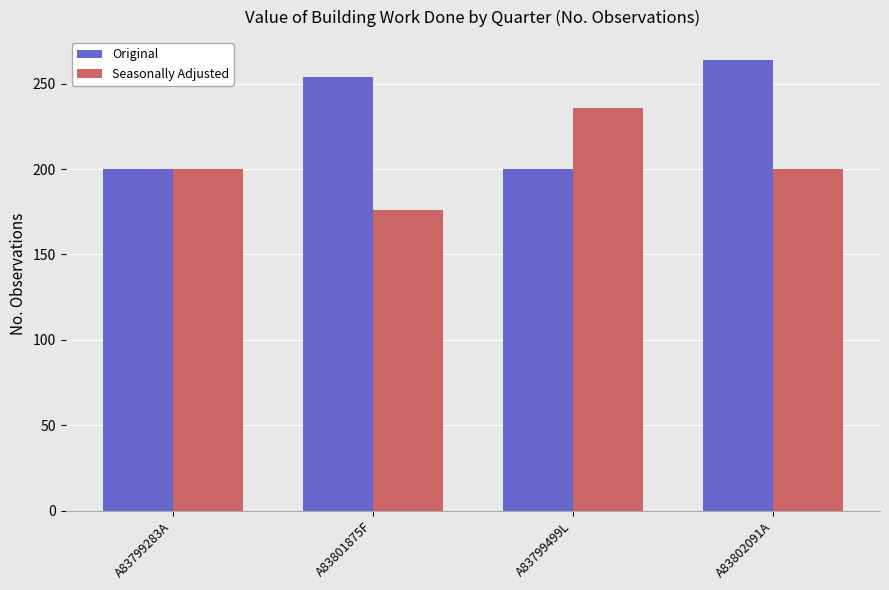

What is the average value of the Seasonally Adjusted series?

203